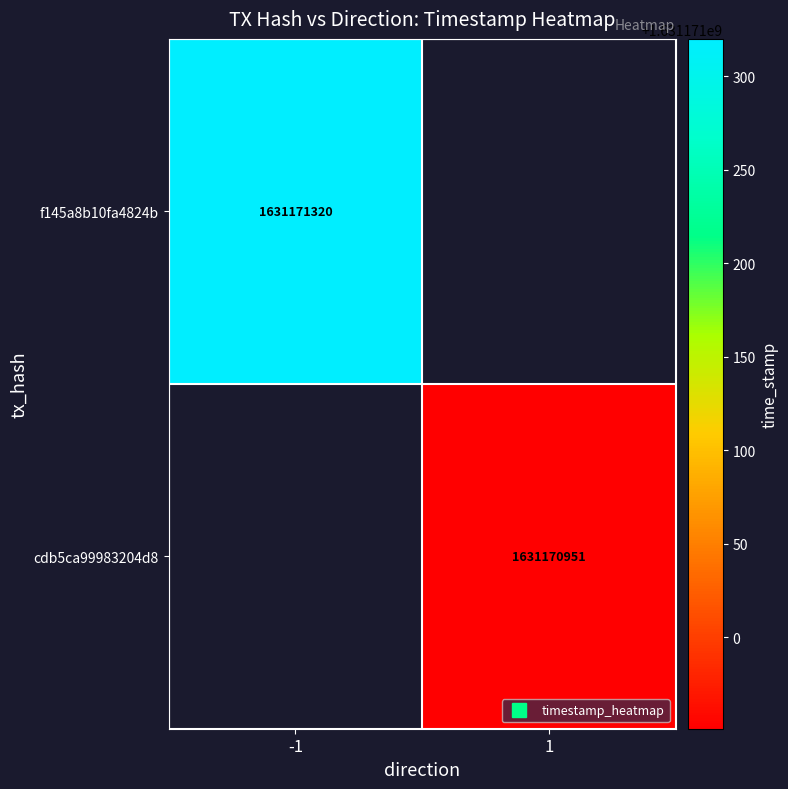

Count the number of categories in the chart.

2